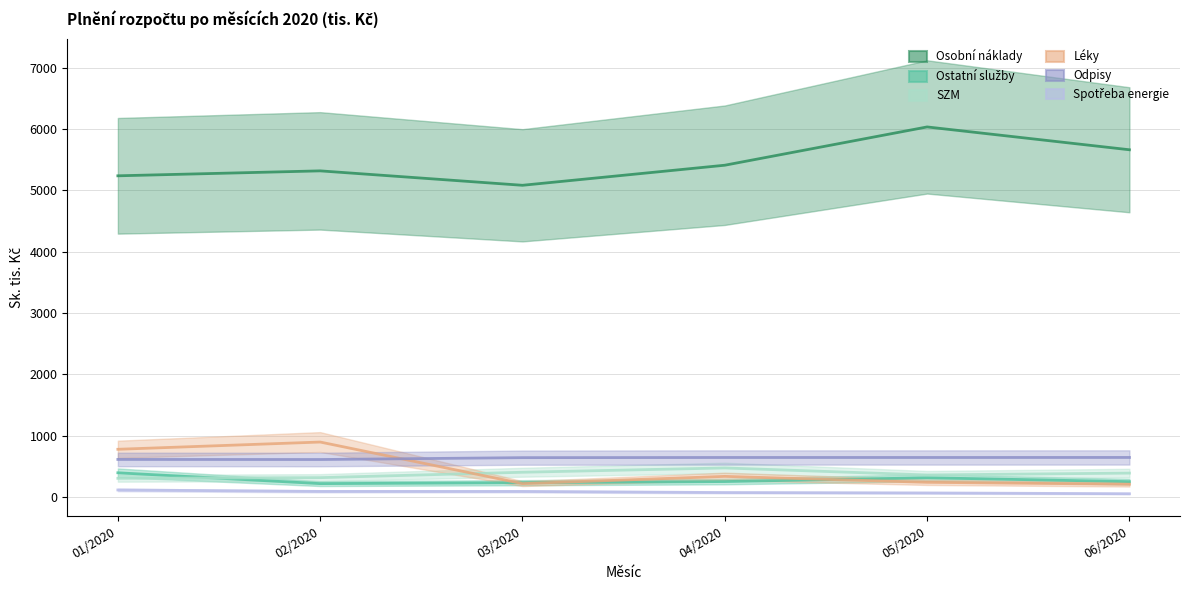

True or false: Ostatní služby and Osobní náklady intersect in this chart.

False